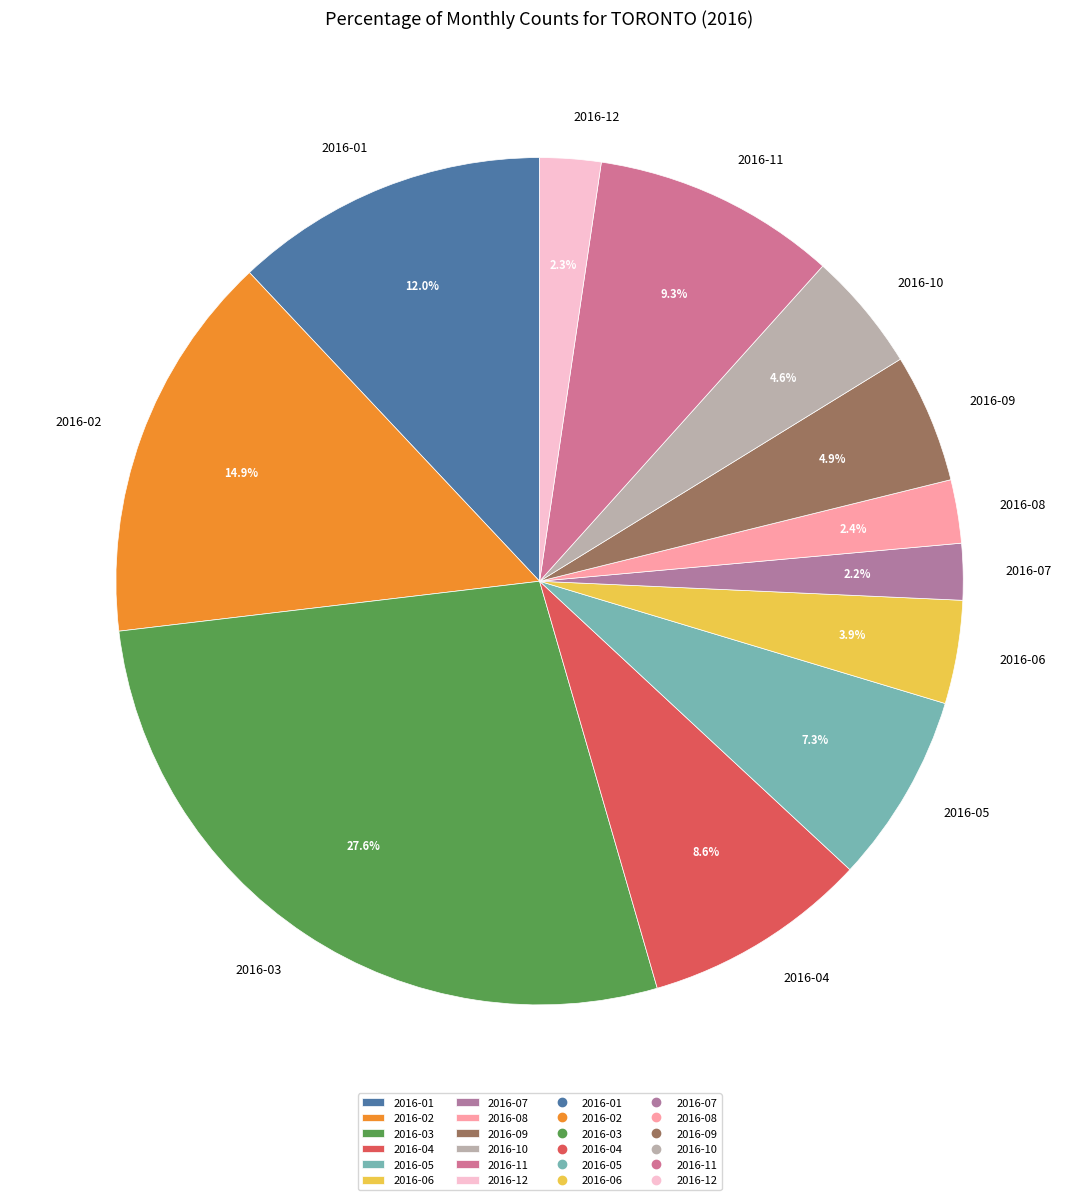

What is the ratio of the value at 2016-07 to the value at 2016-05?

0.3